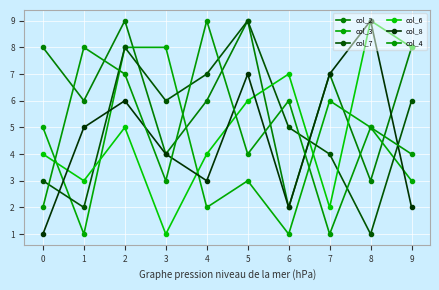

In col_3, how many points are lower than both neighbors (excluding endpoints)?

3